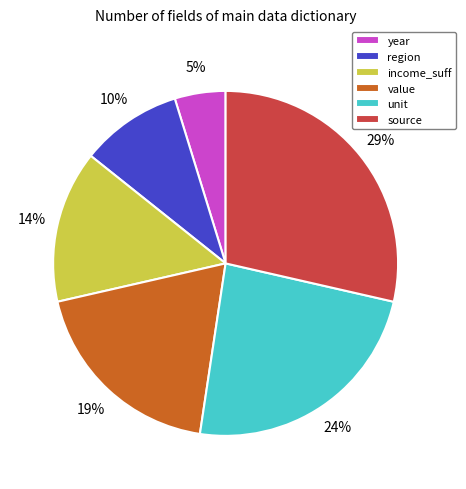

To the nearest percent, what is the difference between the largest and smallest slice percentages?

24%